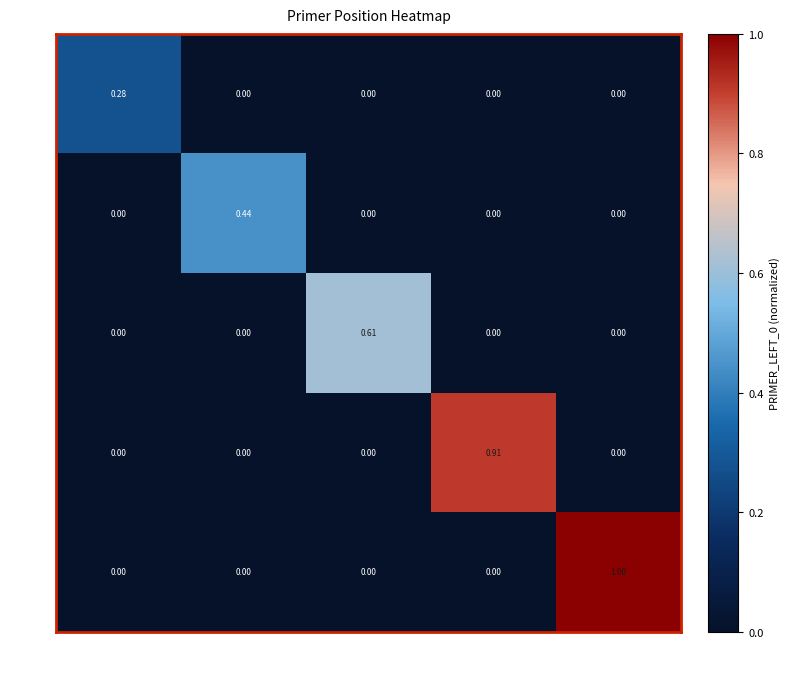

How many distinct data groups are displayed?

5